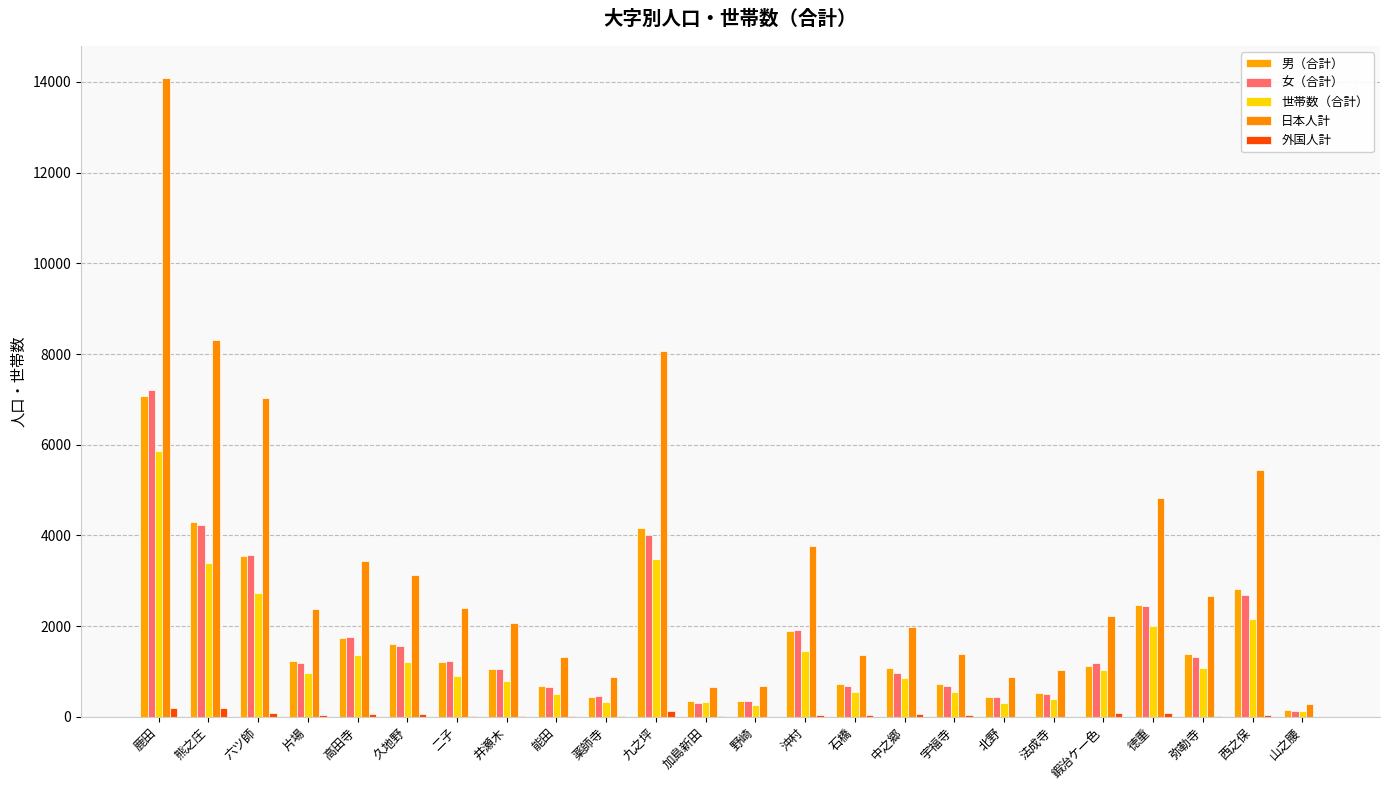

What is the total value across all series at 北野?

2067